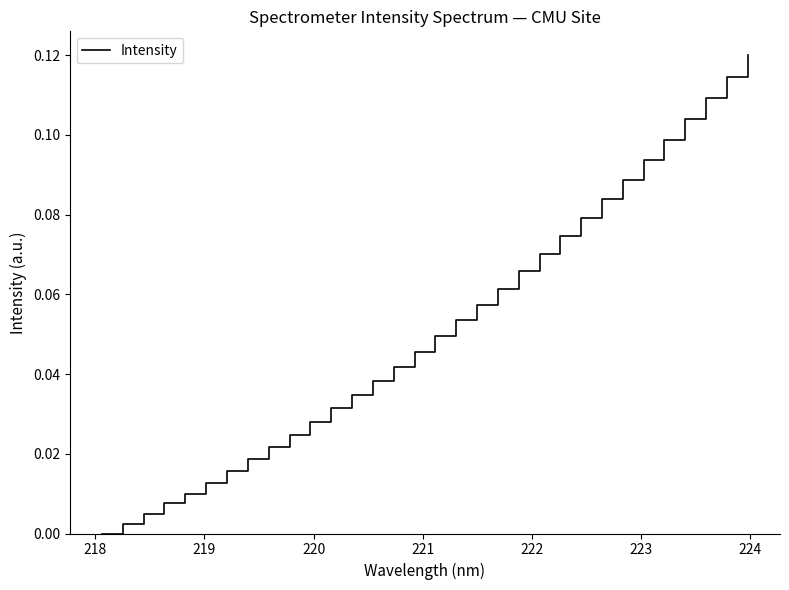

True or false: the data has more than 0 interior local peaks.

False